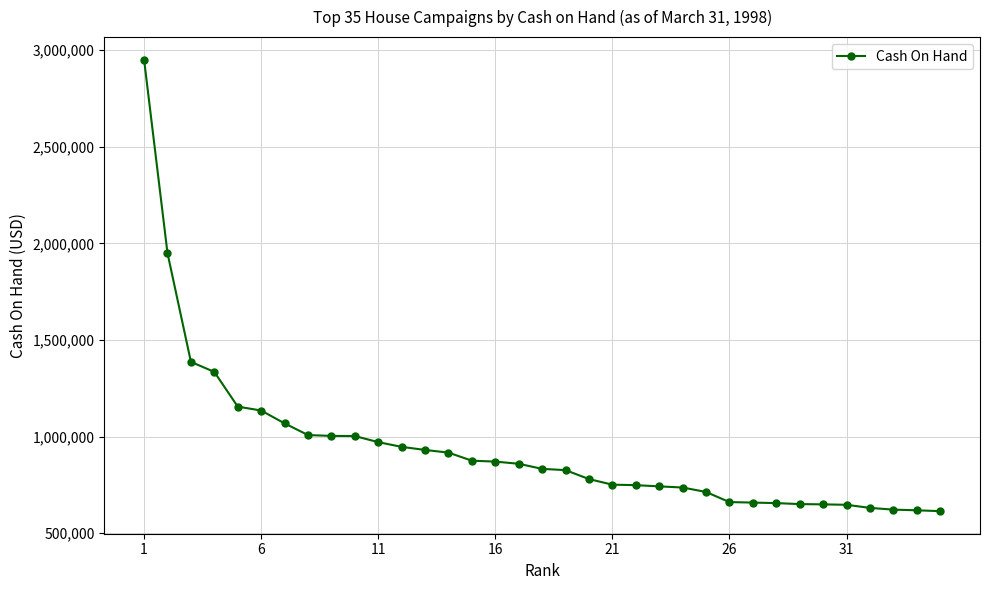

What is the value of the 17th point from the left?

858890